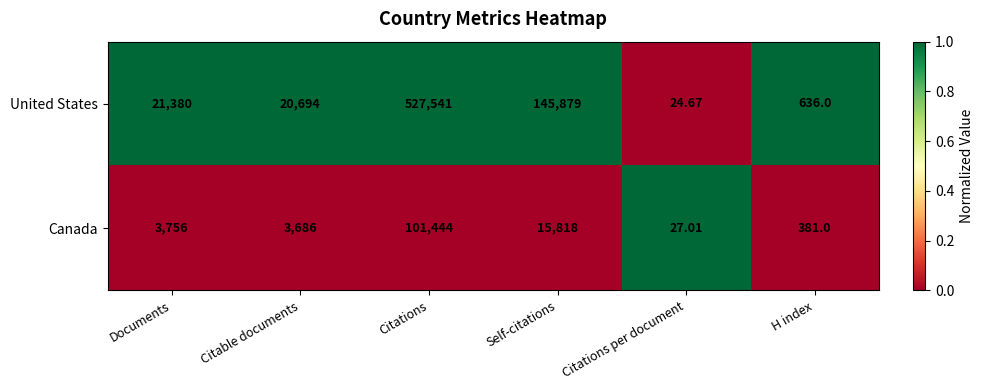

Rank the series at Citable documents from highest to lowest value.

United States, Canada